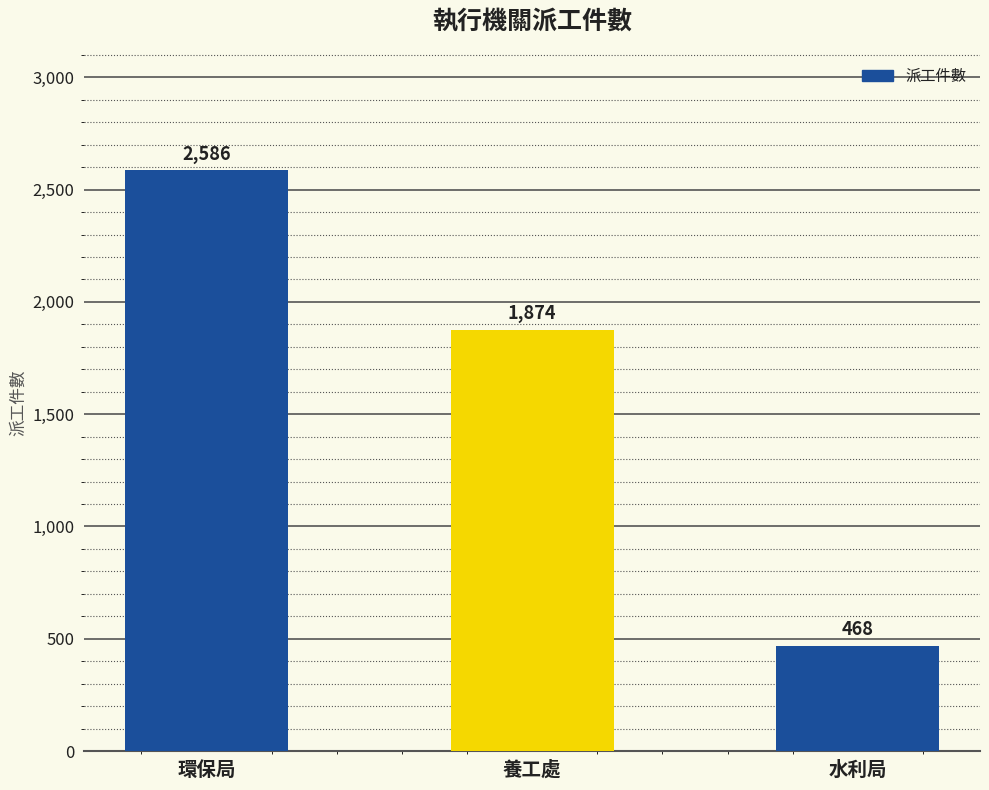

Which category has the lowest value across all series?

水利局